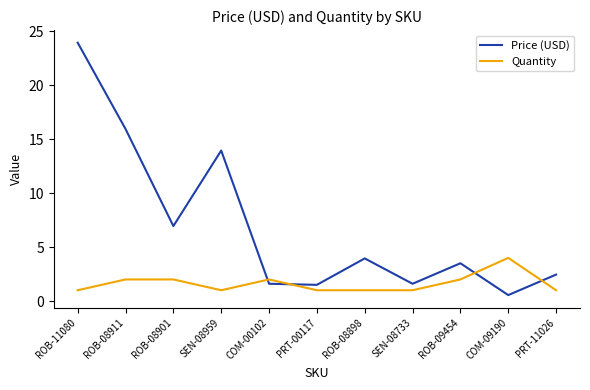

At which category does Price (USD) reach its first local peak?

SEN-08959